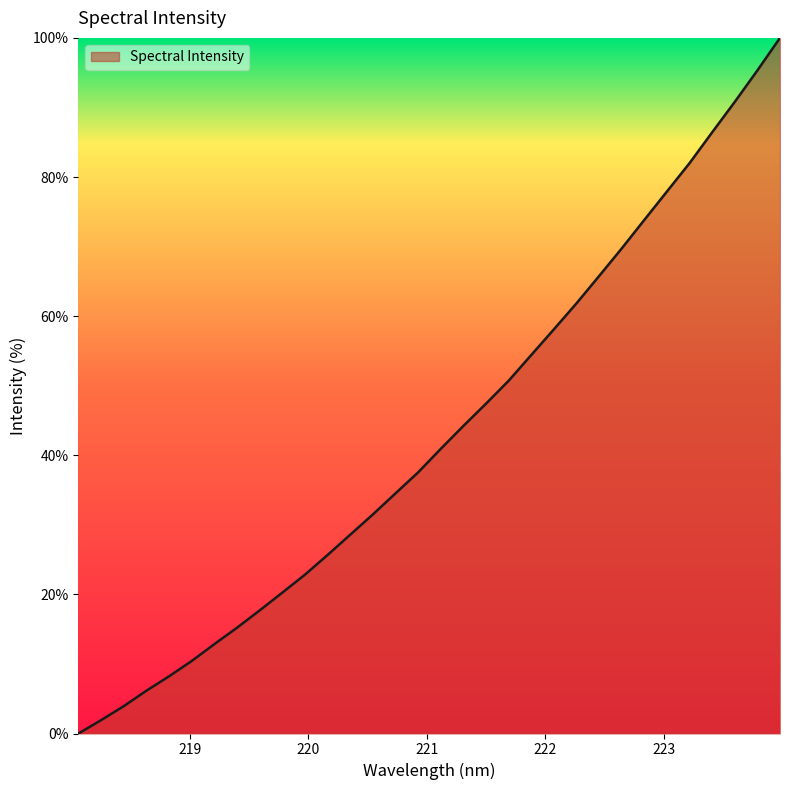

How many values are below 40?

16